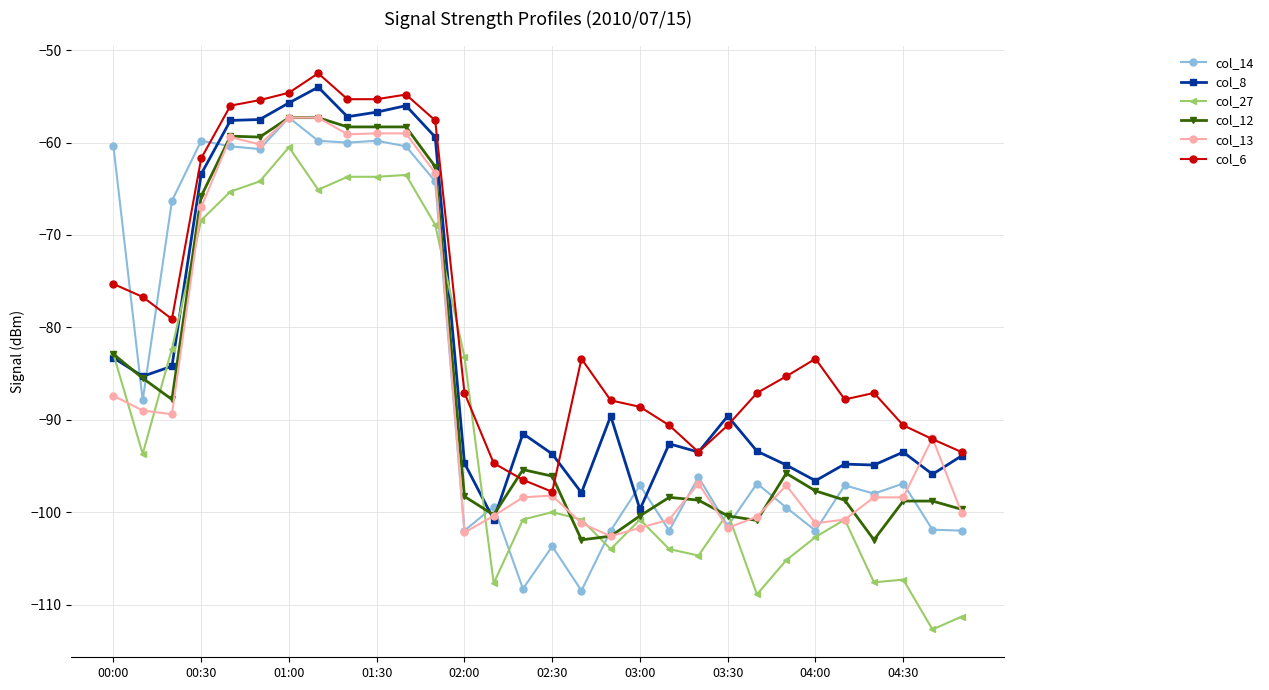

True or false: col_13 has more than 0 interior local peaks.

True